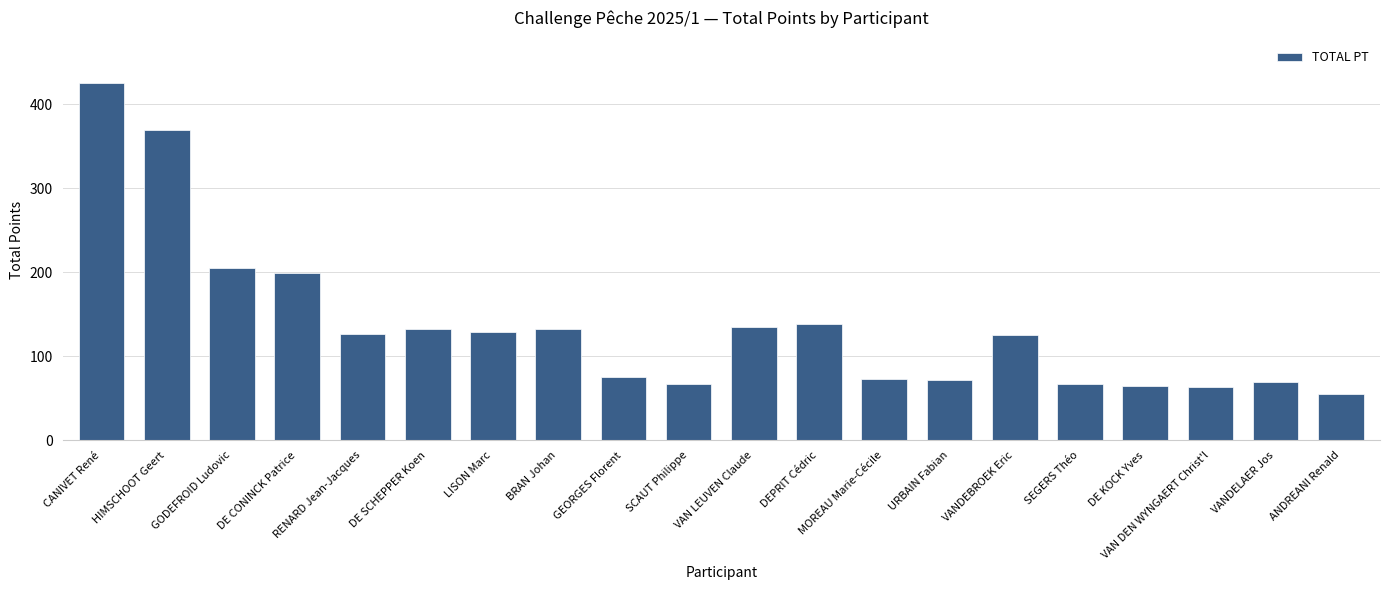

What is the smallest value displayed?

55